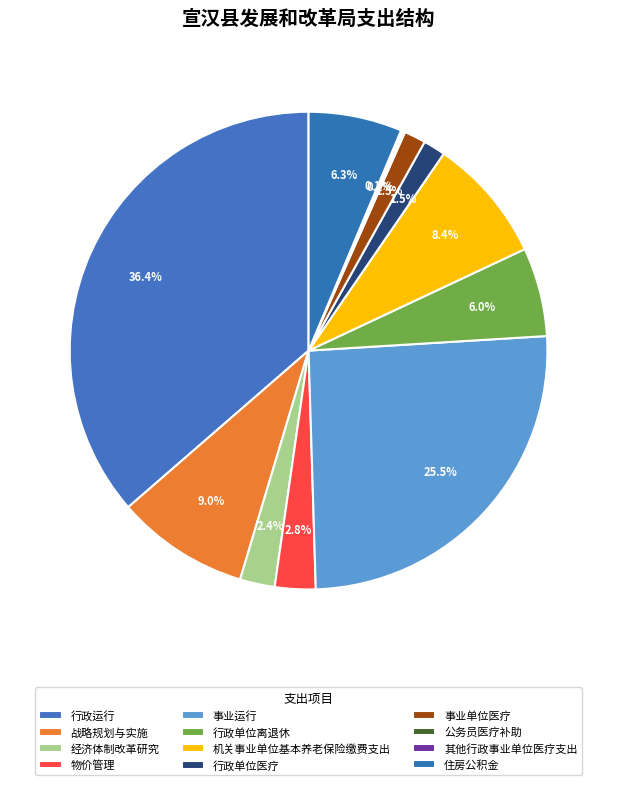

Rank the categories by value from lowest to highest.

其他行政事业单位医疗支出, 公务员医疗补助, 事业单位医疗, 行政单位医疗, 经济体制改革研究, 物价管理, 行政单位离退休, 住房公积金, 机关事业单位基本养老保险缴费支出, 战略规划与实施, 事业运行, 行政运行